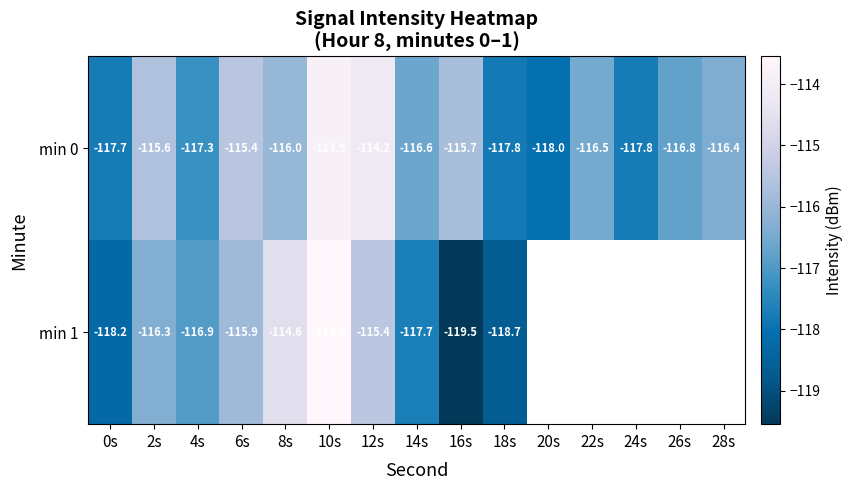

The min 1 series shows -201.8 at 14s. True or false?

False